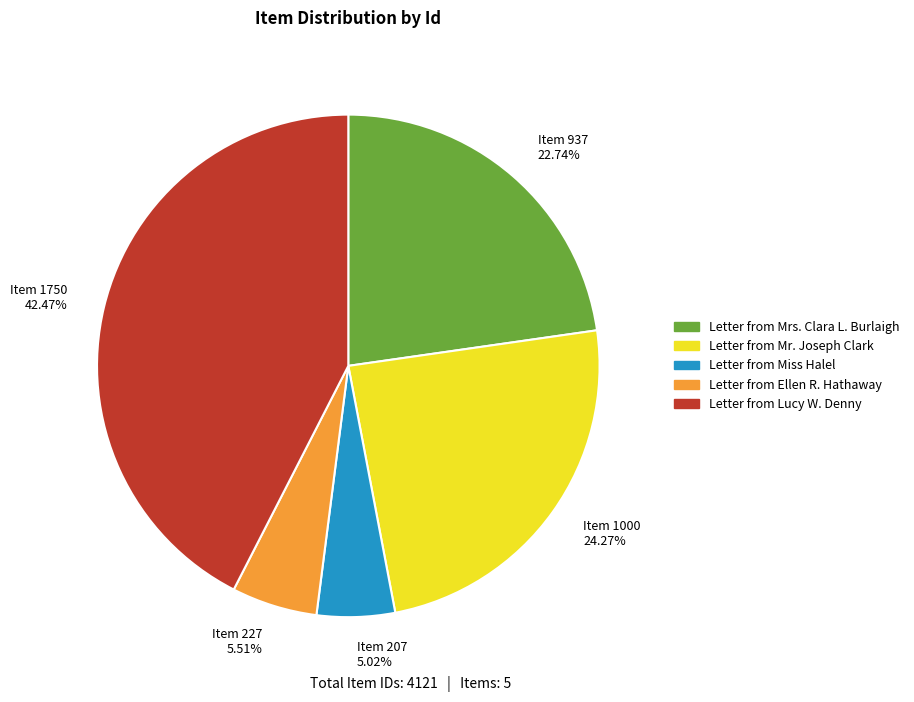

Does Item 937 22.74% account for over 50% of the chart?

No